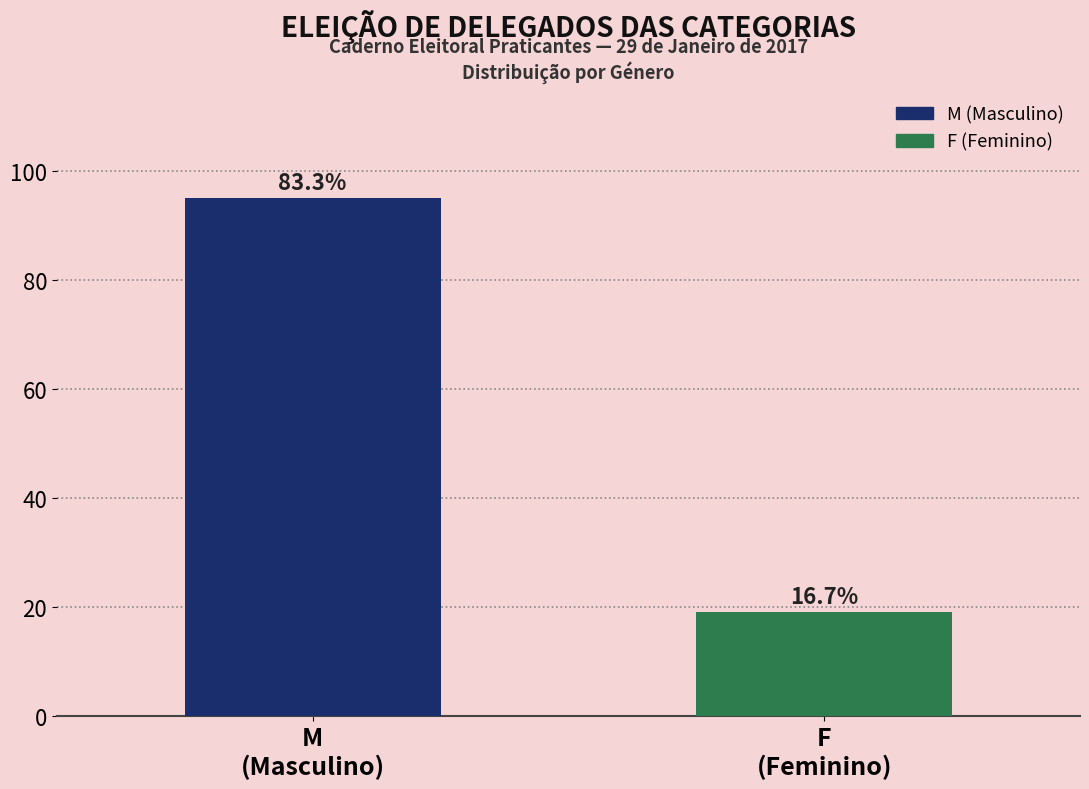

Does the chart contain any negative values?

No